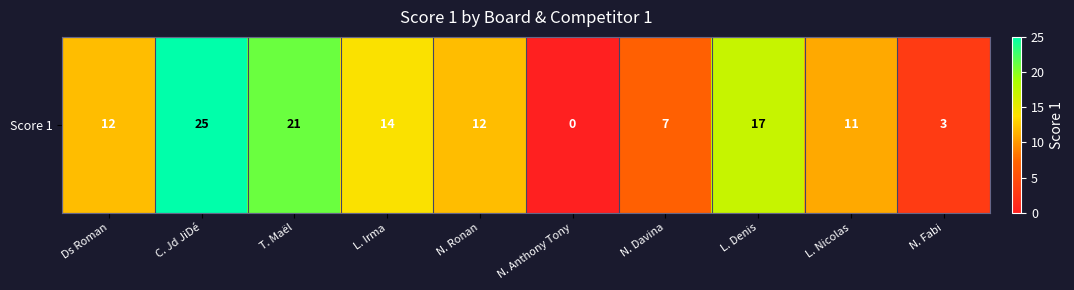

Approximately how many times larger is the value at C. Jd JiDé compared to T. Maël?

1.2